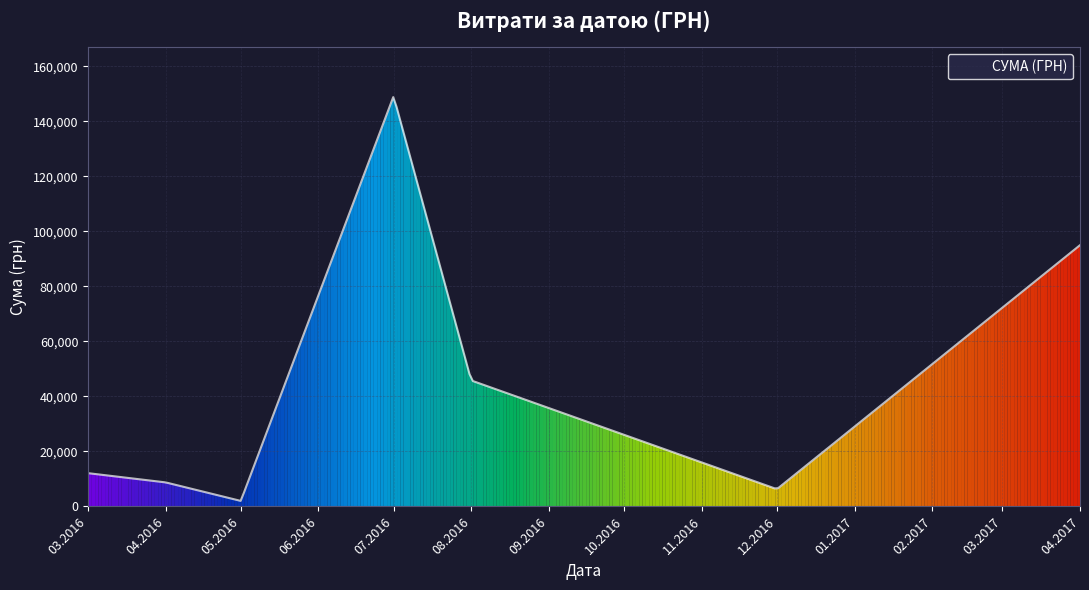

What is the difference between the maximum and minimum values?

146769.6